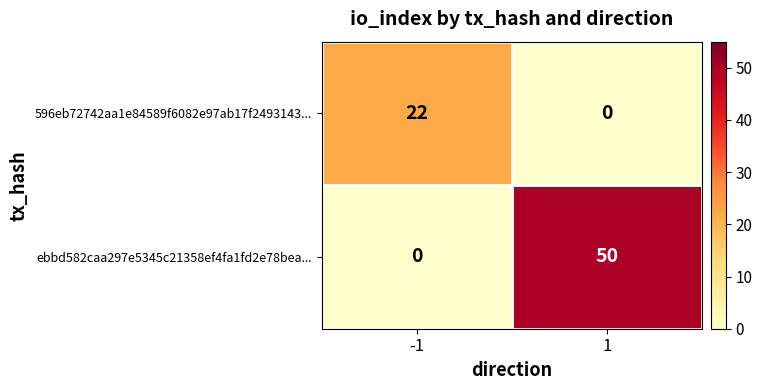

Rank the series by their average value, from highest to lowest.

ebbd582caa297e5345c21358ef4fa1fd2e78bea..., 596eb72742aa1e84589f6082e97ab17f2493143...